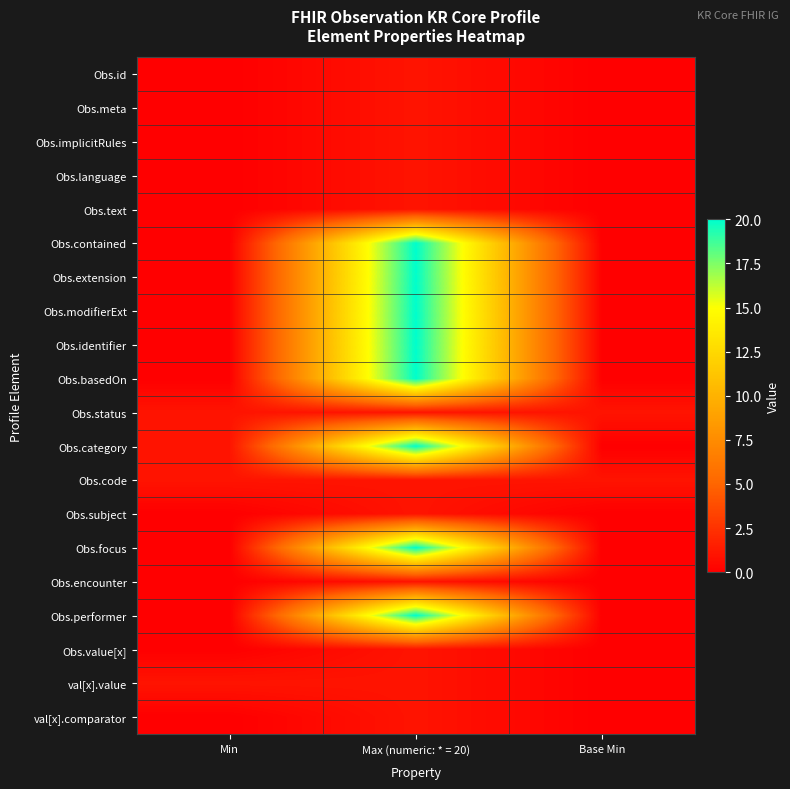

Between Min and Base Min, which series saw the biggest shift?

Obs.category